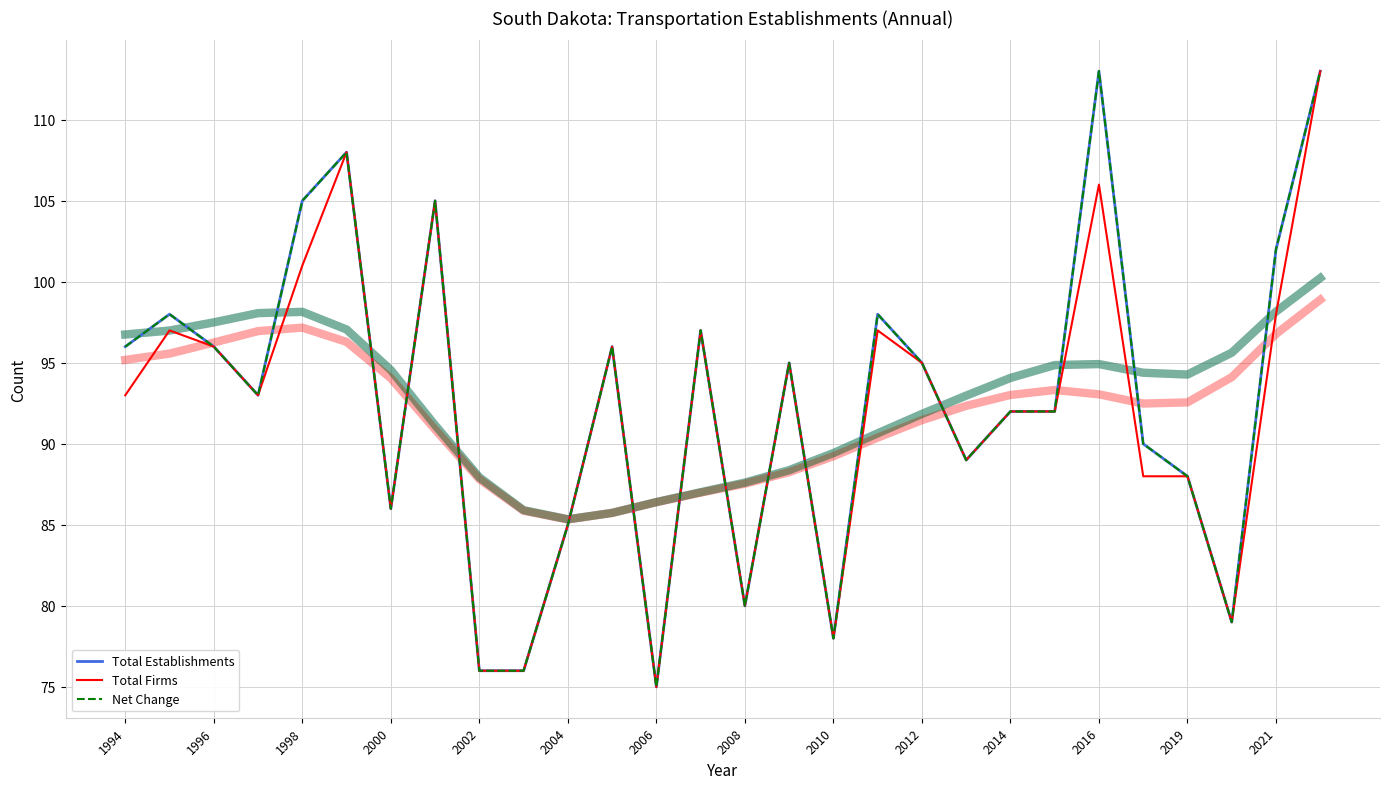

True or false: Total Firms and Net Change intersect in this chart.

False